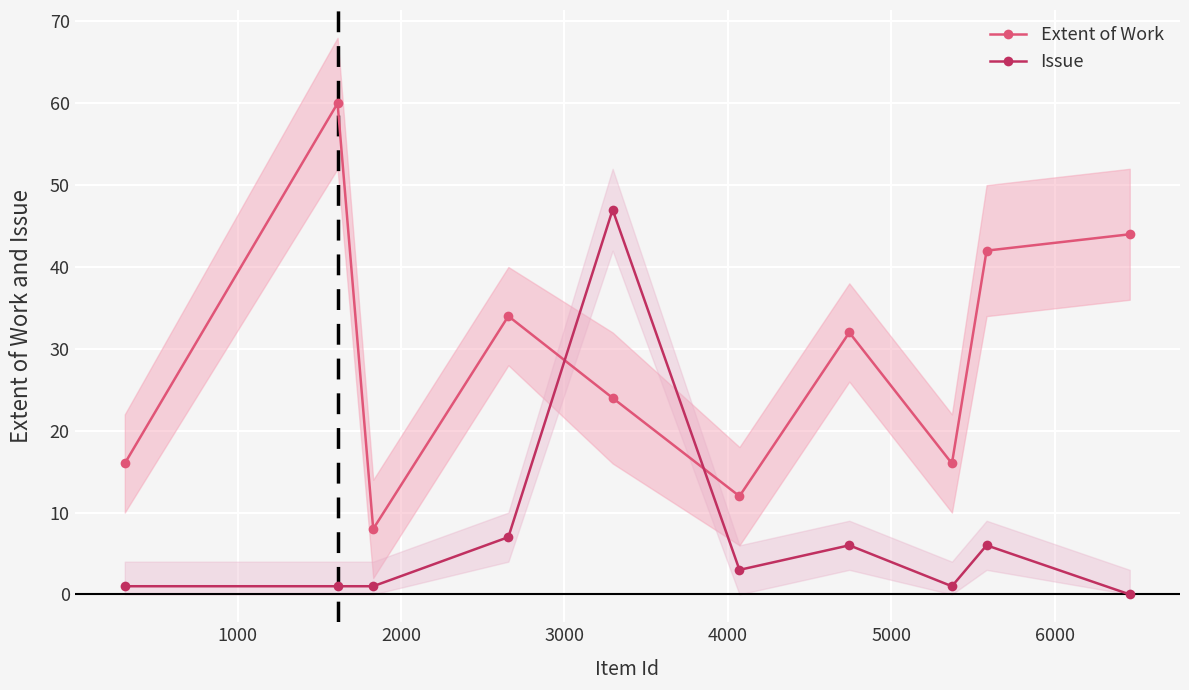

Which series has the largest total across all categories?

Extent of Work